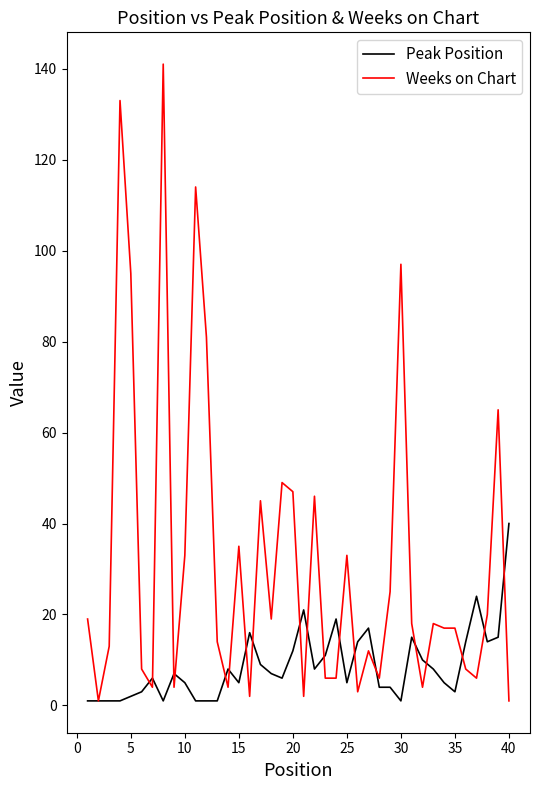

Which series has the largest total across all categories?

Weeks on Chart